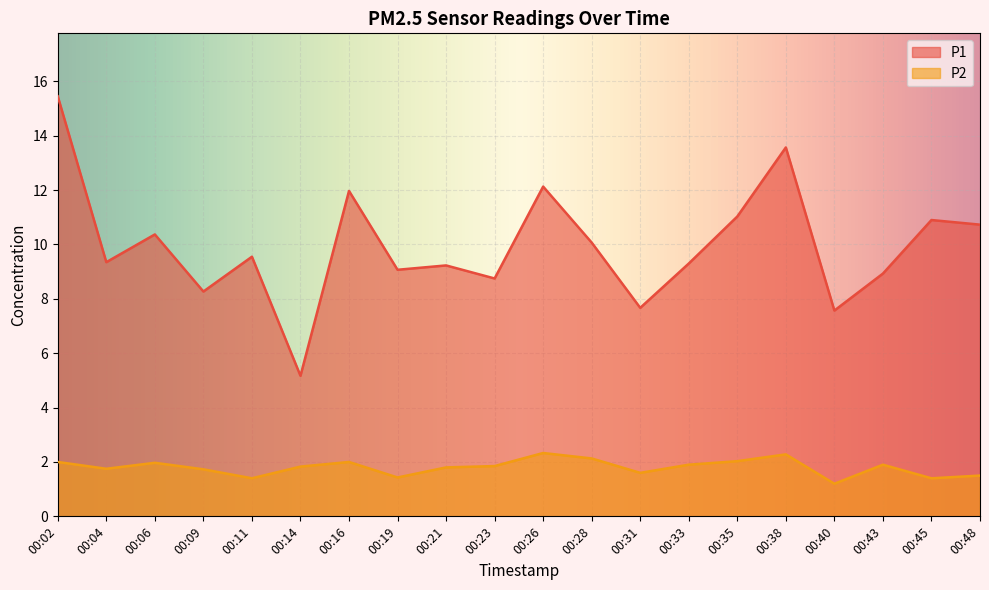

Does the chart display data point markers on the line(s)?

No